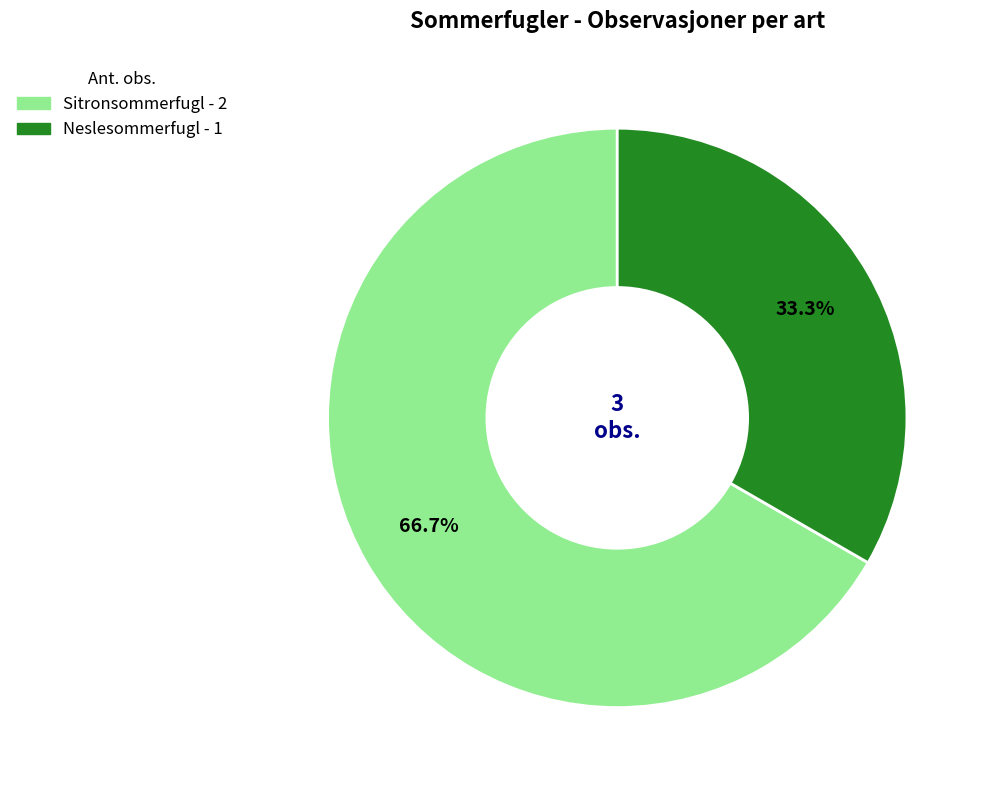

To the nearest percent, what is the average slice percentage?

50%